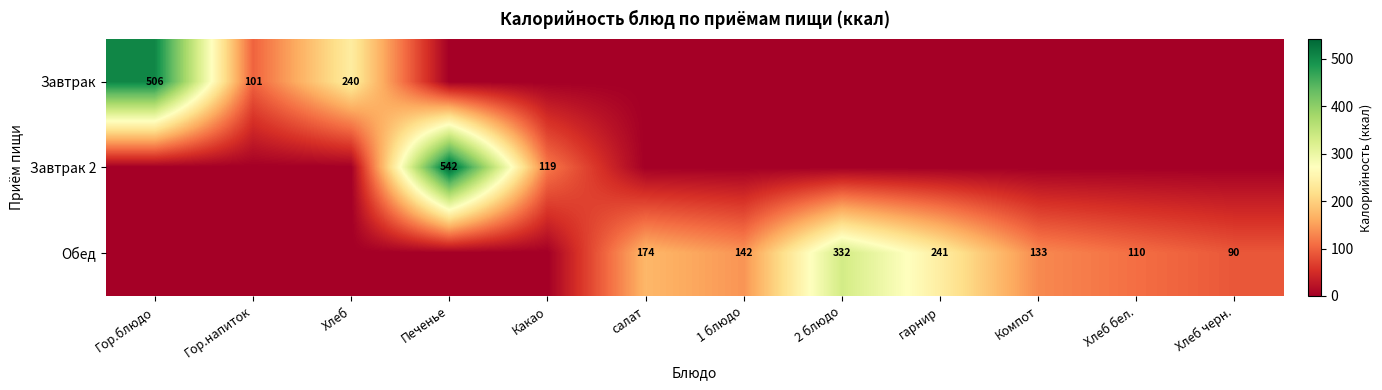

Is it true that Обед equals 90 at Хлеб черн.?

True